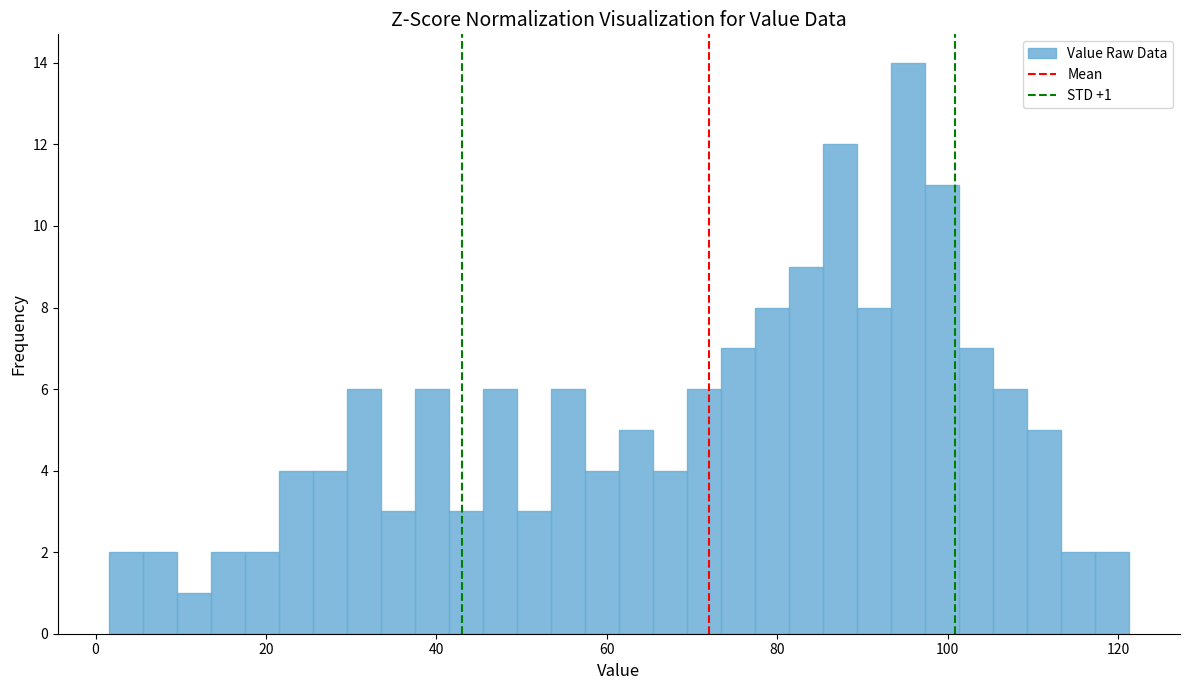

Around what value on the x-axis is the tallest bar? Give the approximate position of its centre, as read against the axis.

96